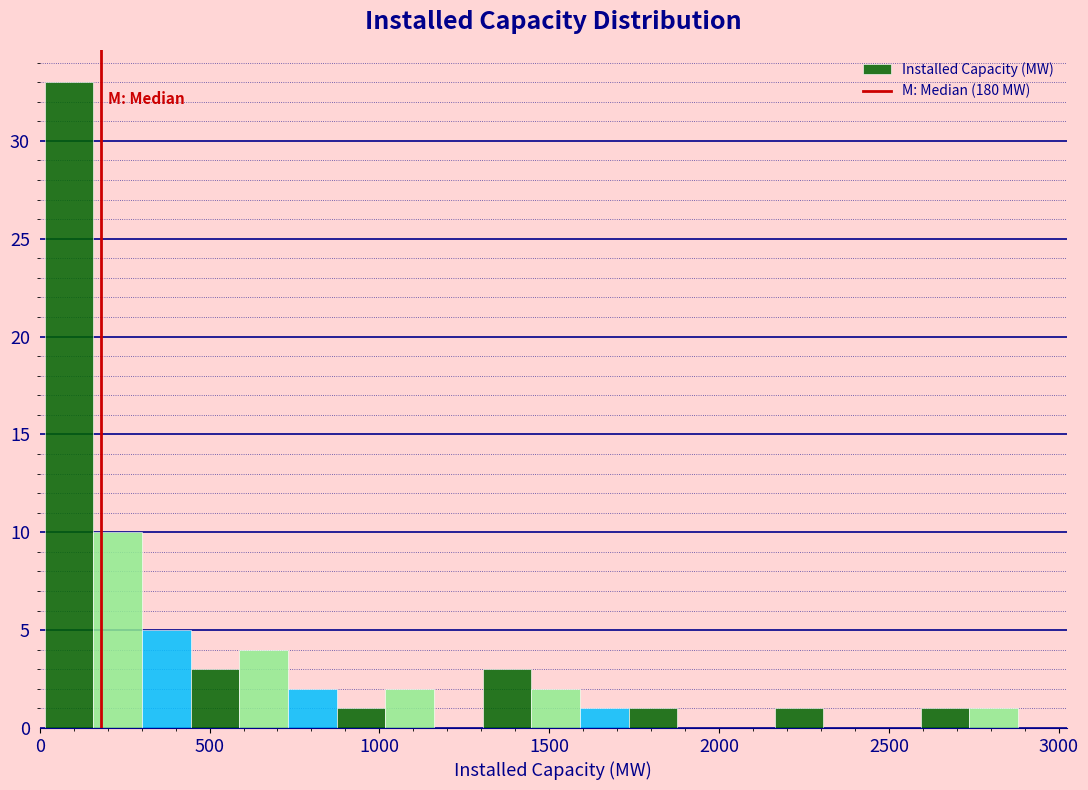

Around what value on the x-axis is the tallest bar? Give the approximate position of its centre, as read against the axis.

100